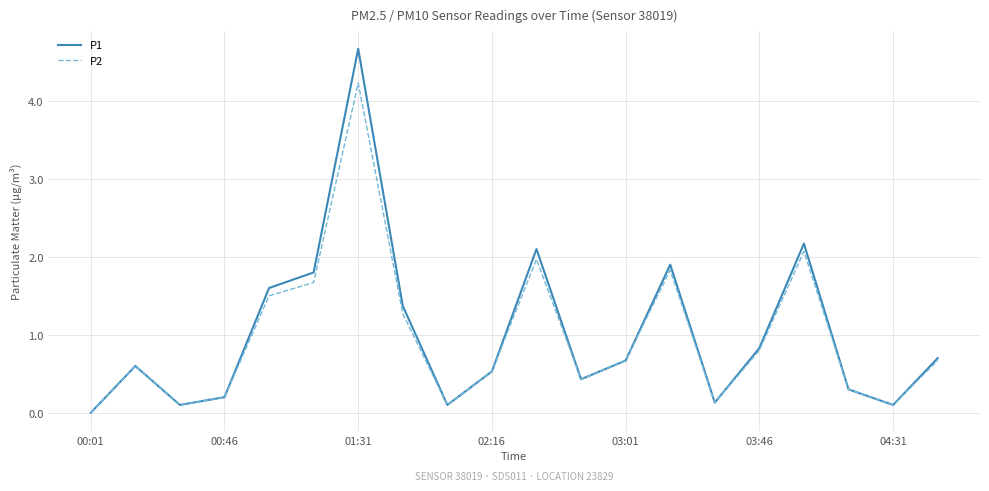

Is this an area chart (filled region under the line)?

No